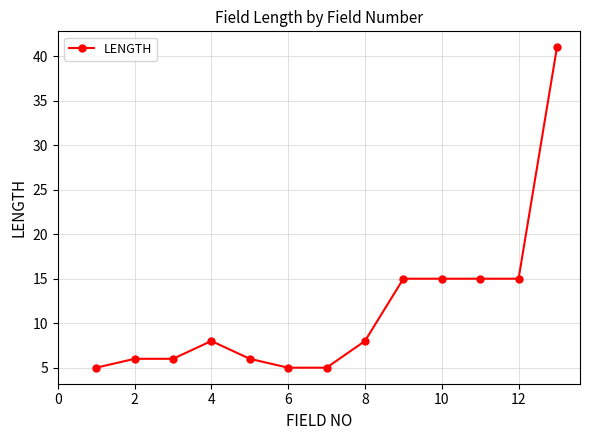

What is the average value?

12